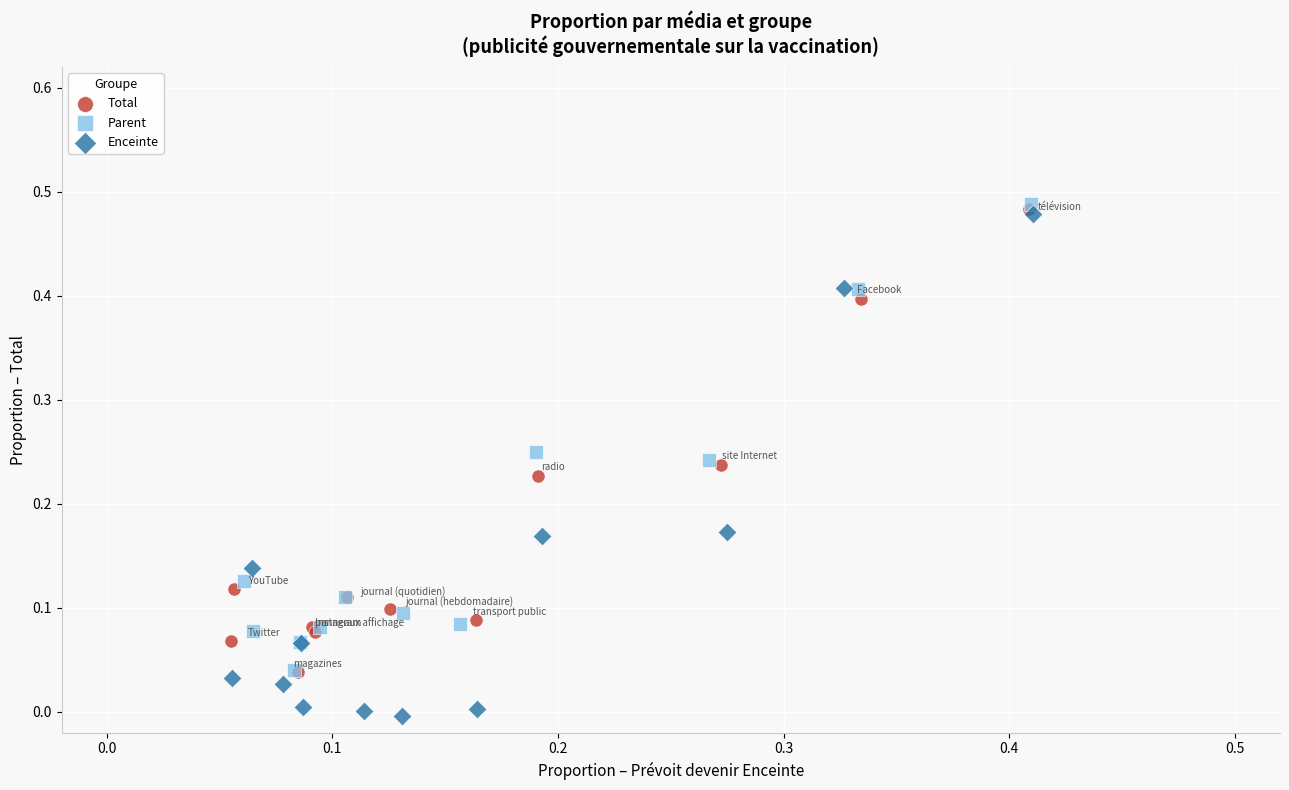

Which series has the widest spread of Y values?

Enceinte